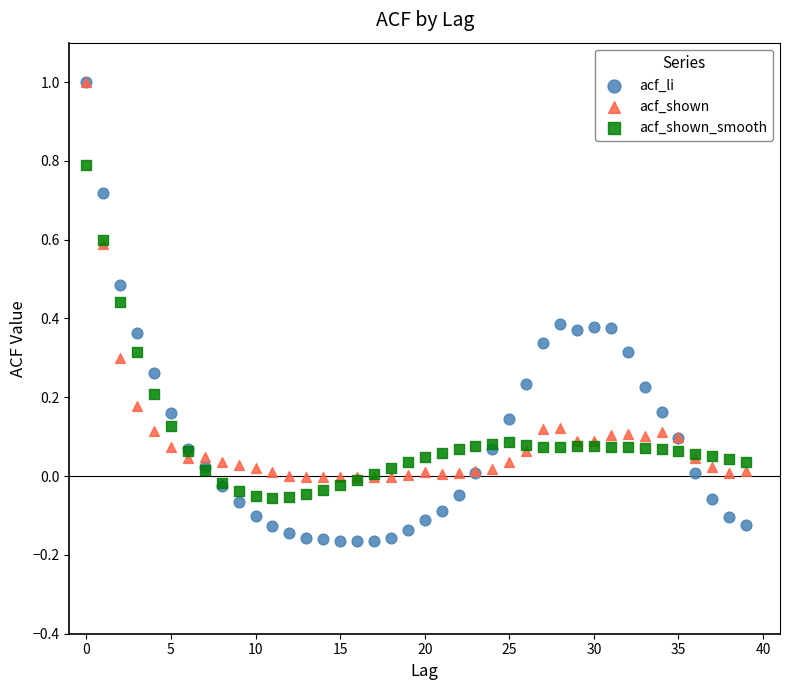

Which series has the widest spread of Y values?

acf_li